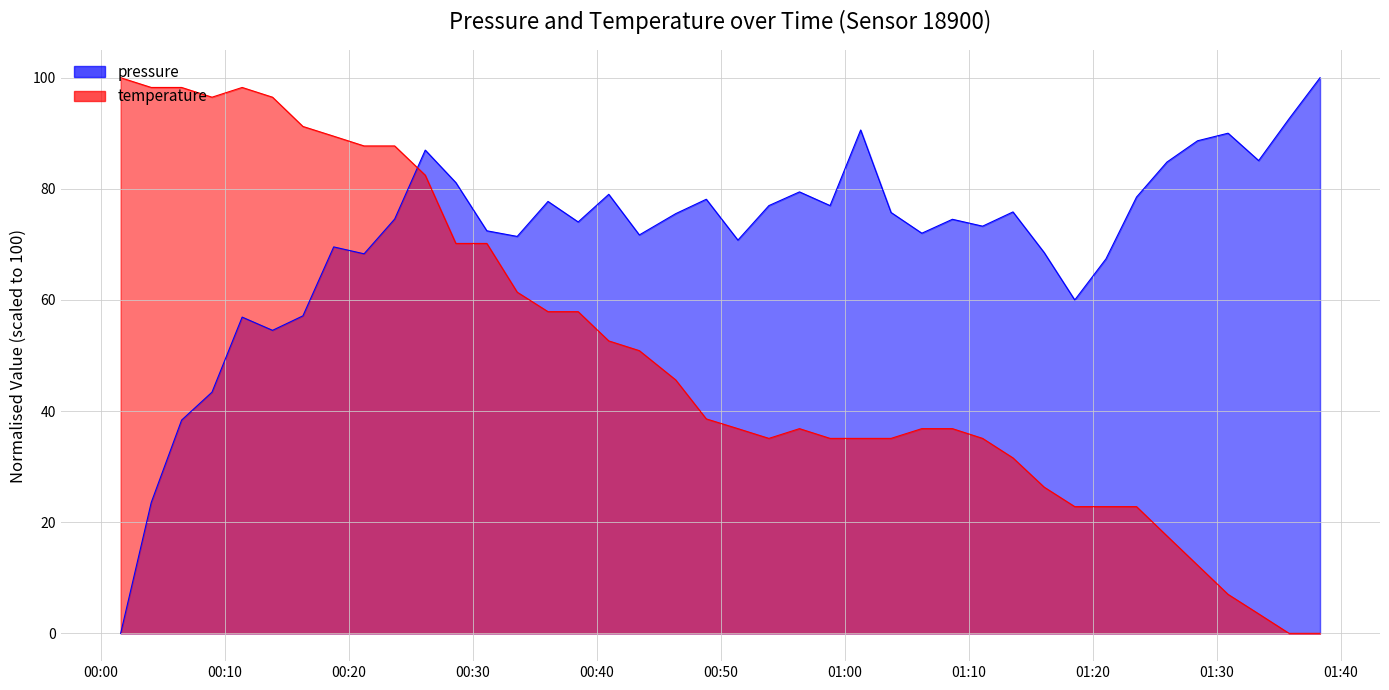

How many series are shown in this chart?

2